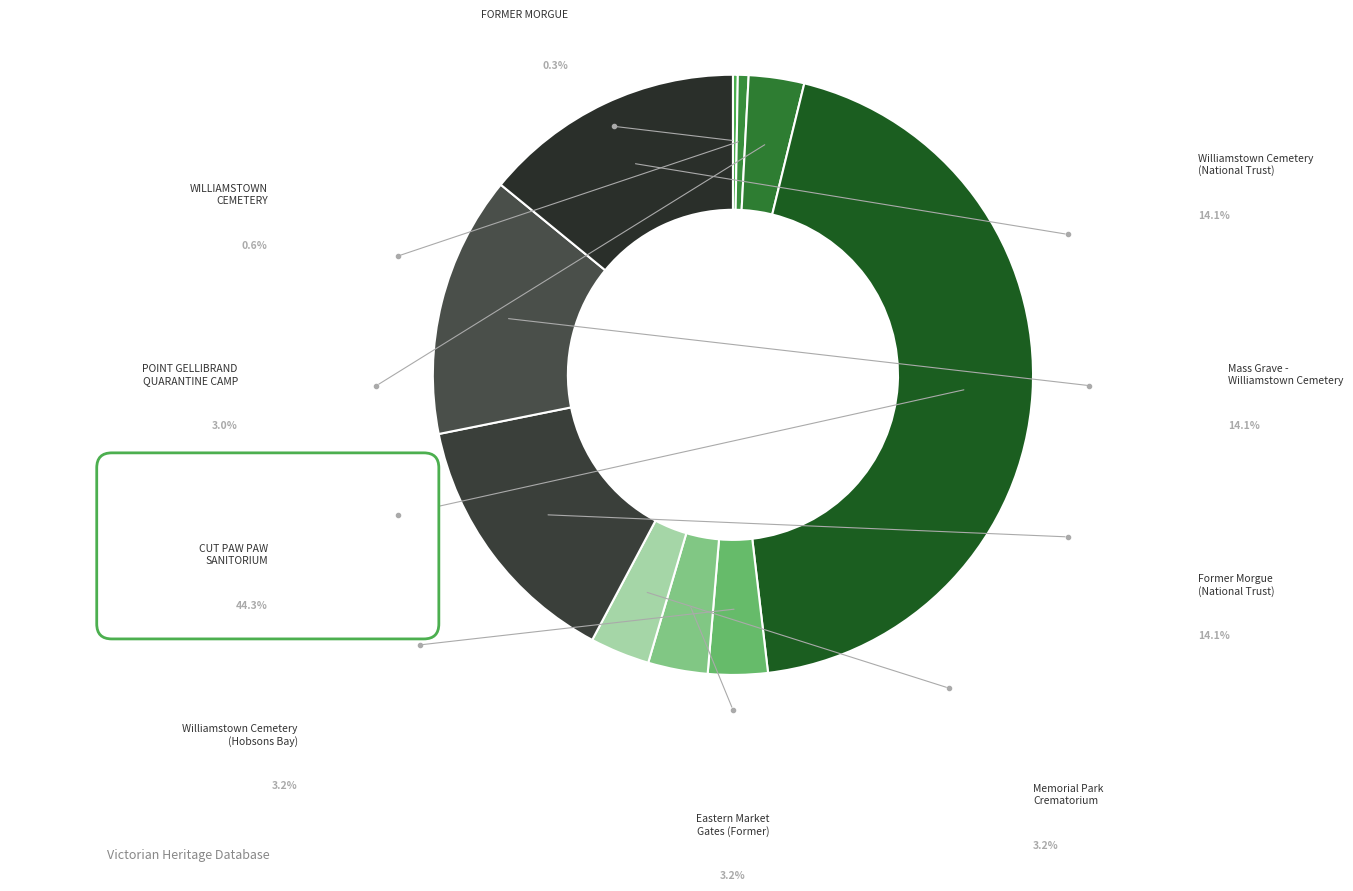

The WILLIAMSTOWN CEMETERY slice represents 11% of the pie. True or false?

False